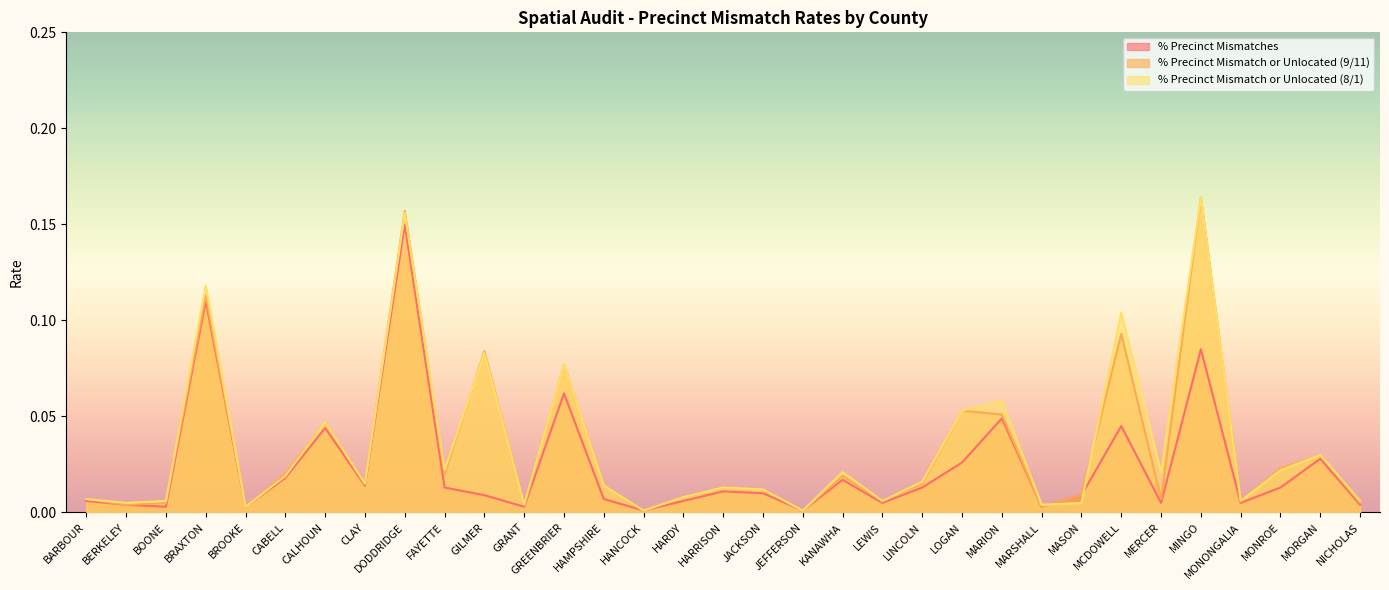

What position from the left is KANAWHA?

20